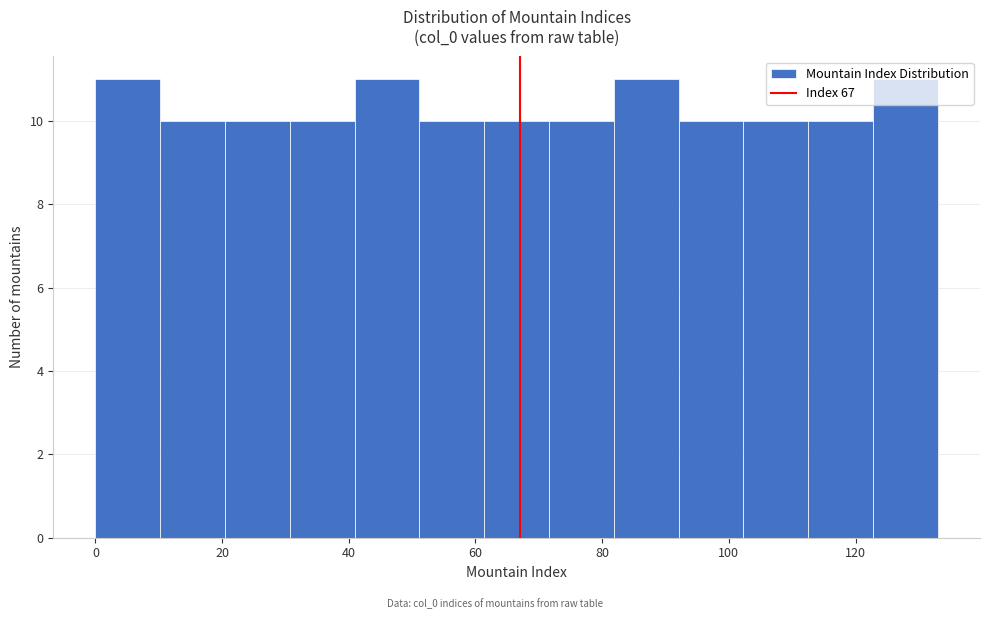

Reading left to right, transcribe this chart: for each bar, give the range it covers on the x-axis and its height. Neither the bar edges nor the heights are printed on the chart, so give them approximately, as read against the axes.

0 to 10: 11
10 to 20: 10
20 to 30: 10
30 to 40: 10
40 to 52: 11
52 to 62: 10
62 to 72: 10
72 to 82: 10
82 to 92: 11
92 to 102: 10
102 to 112: 10
112 to 122: 10
122 to 134: 11